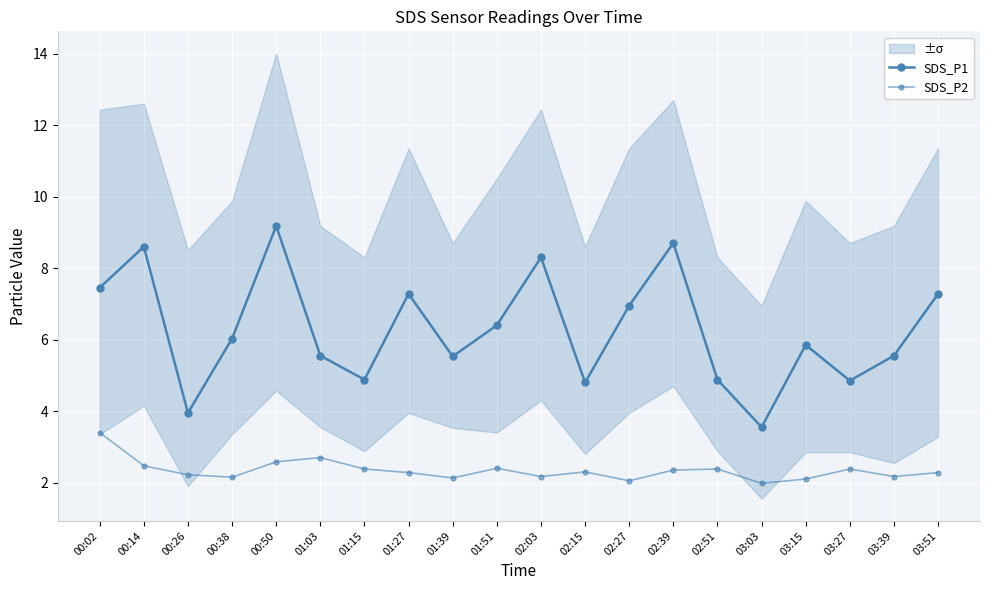

Rank the series at 03:15 from highest to lowest value.

SDS_P1, SDS_P2